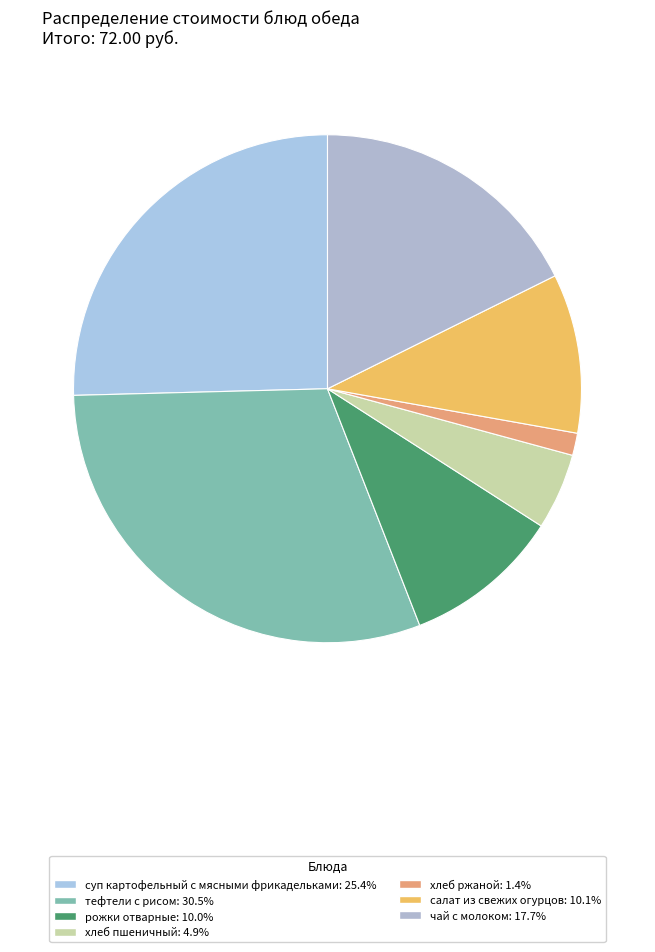

Approximately how many times larger is the value at хлеб ржаной compared to хлеб пшеничный?

0.3